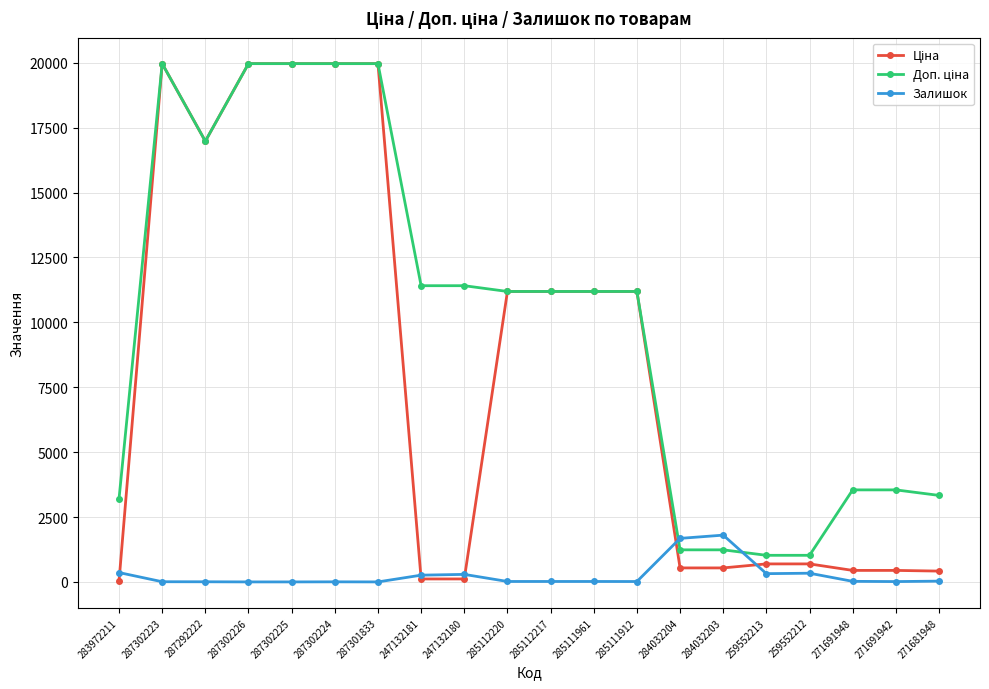

What is the maximum value shown in the chart?

19964.2